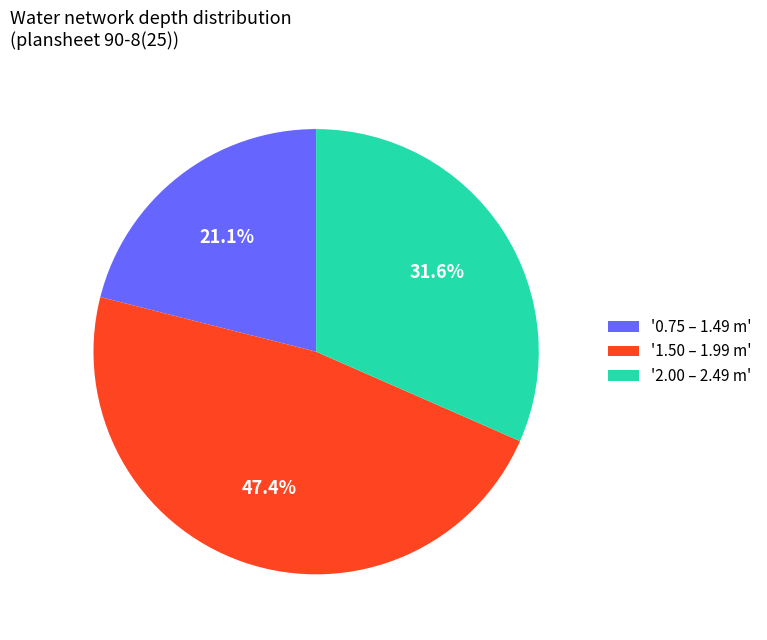

Which category has the smallest portion of the pie?

'0.75 – 1.49 m'